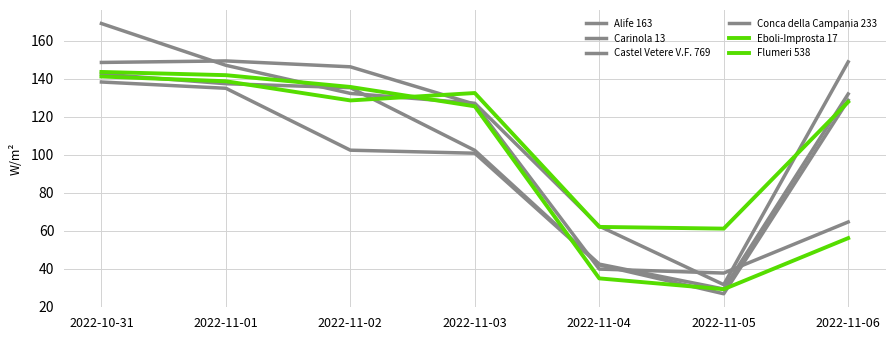

Is this an area chart (filled region under the line)?

No